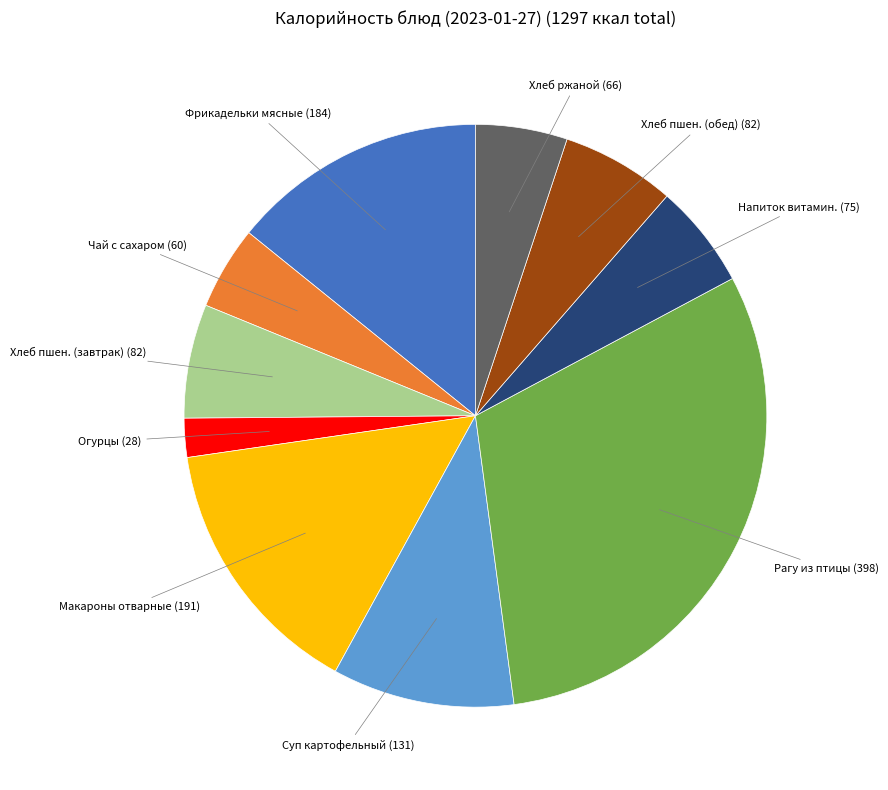

Is there a majority slice in this chart?

No